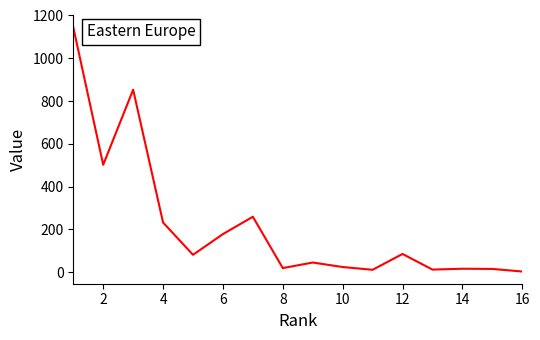

What is the greatest value displayed?

1145